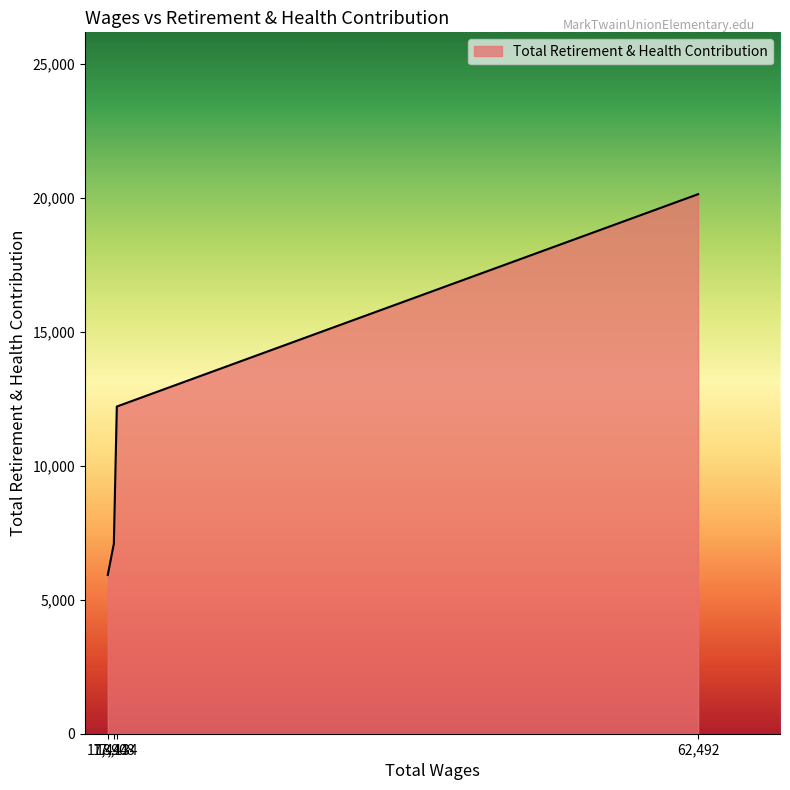

What is the smallest value displayed?

5922